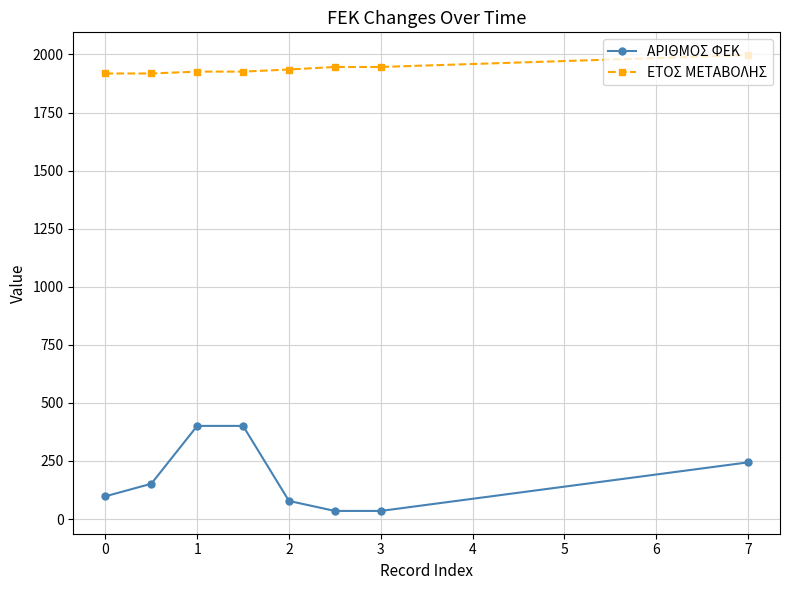

True or false: ΑΡΙΘΜΟΣ ΦΕΚ has more than 2 interior local peaks.

False